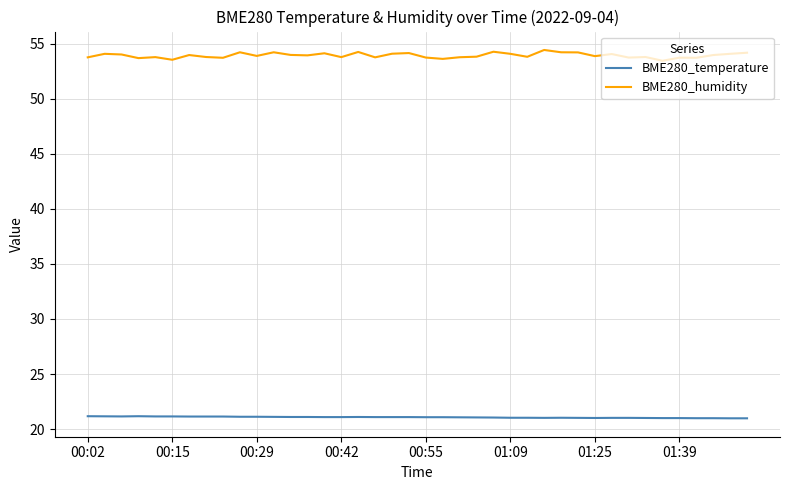

Rank the series by their maximum value, from lowest to highest.

BME280_temperature, BME280_humidity